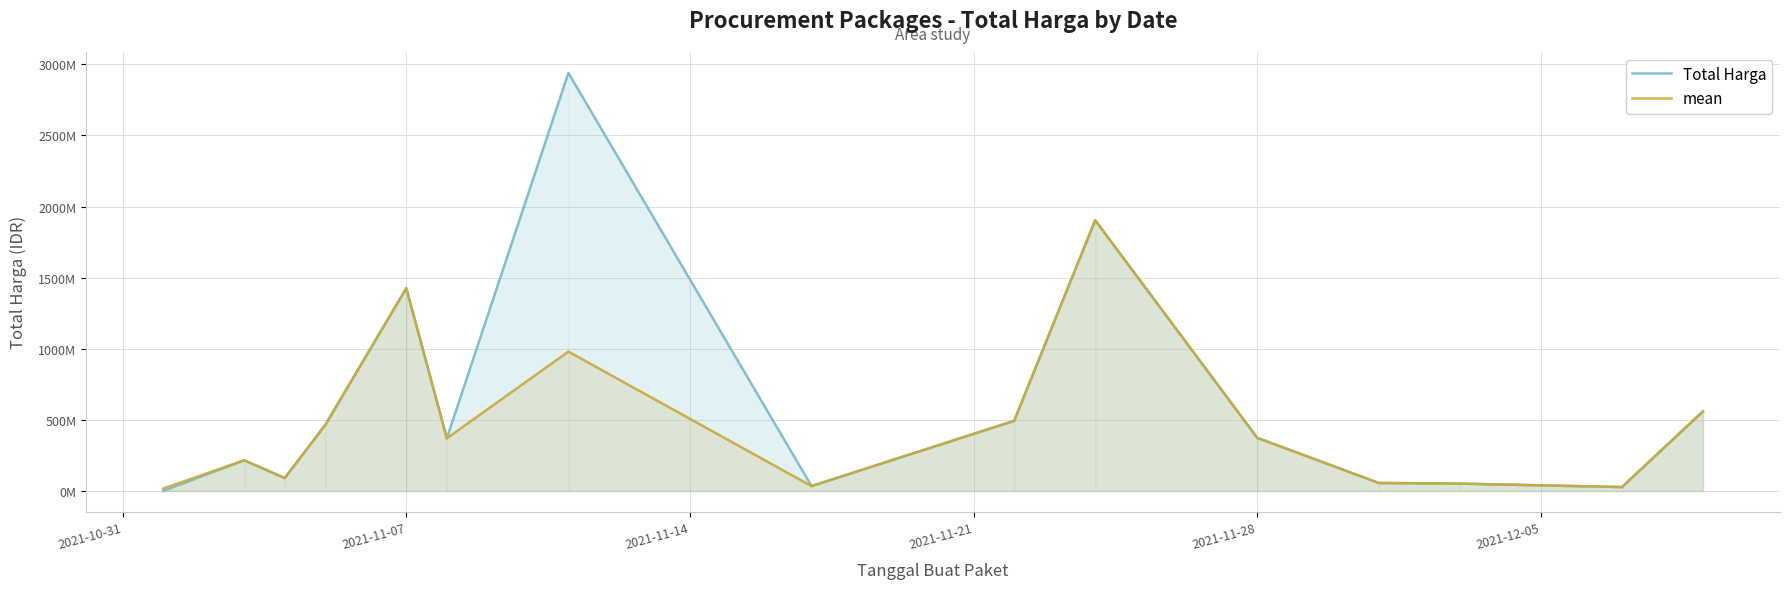

What is the difference between the maximum and minimum values in the mean series?

1886433350